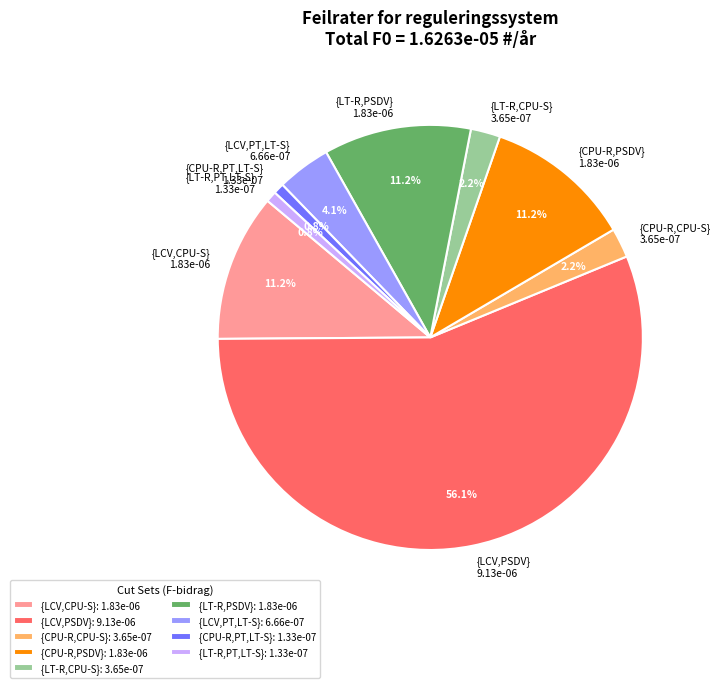

To the nearest percent, what portion does {CPU-R,PSDV} represent?

11%